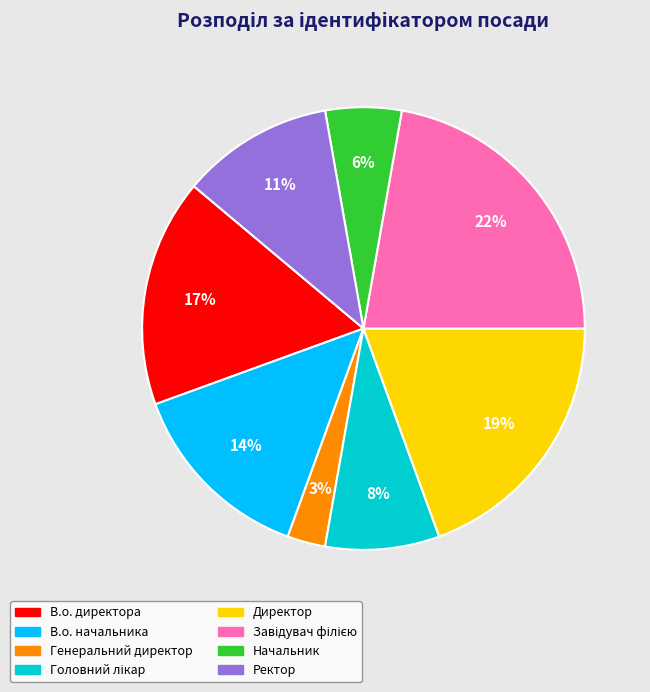

What percentage is the Директор slice, to the nearest percent?

19%